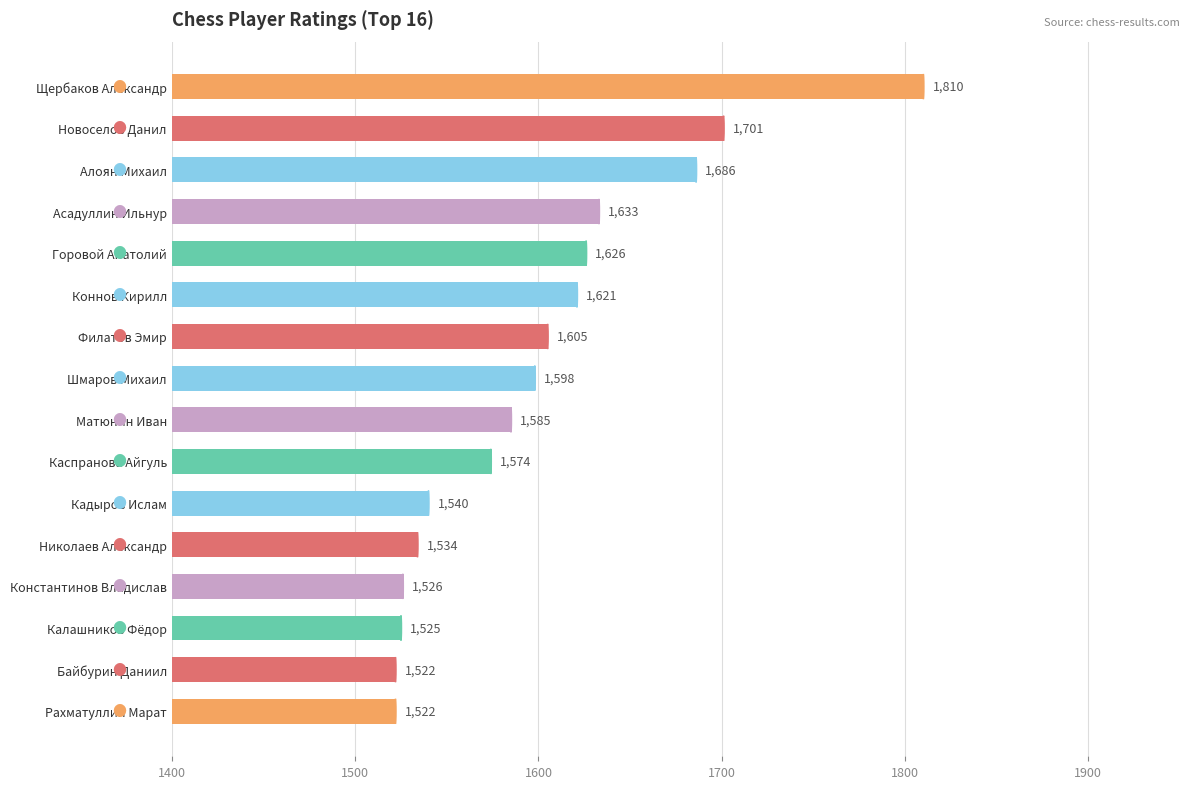

The chart shows a value of 1585 at Матюнин Иван. True or false?

True